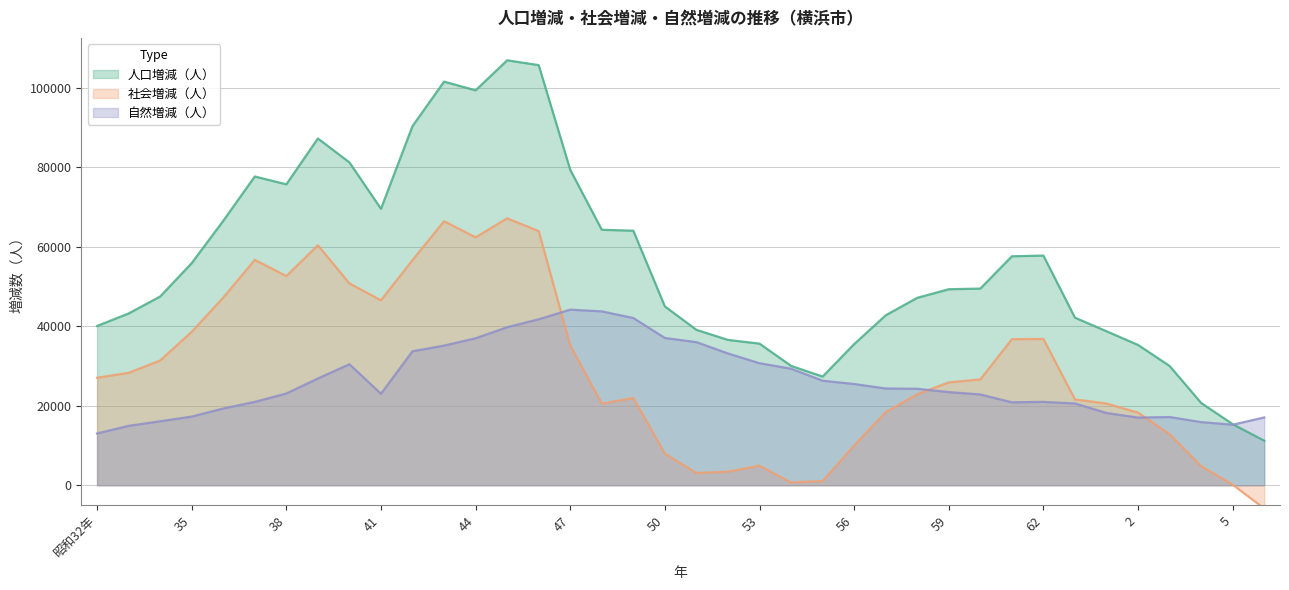

Where is the first local maximum for 社会増減（人）?

37